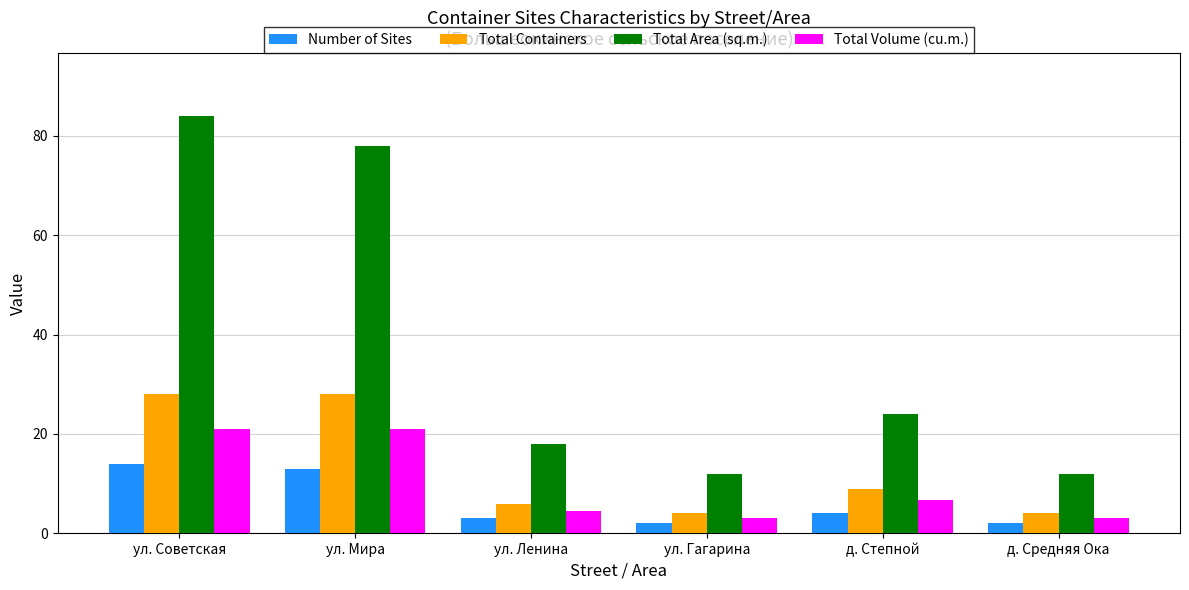

Where is Total Area (sq.m.) nearest to the value 48?

д. Степной